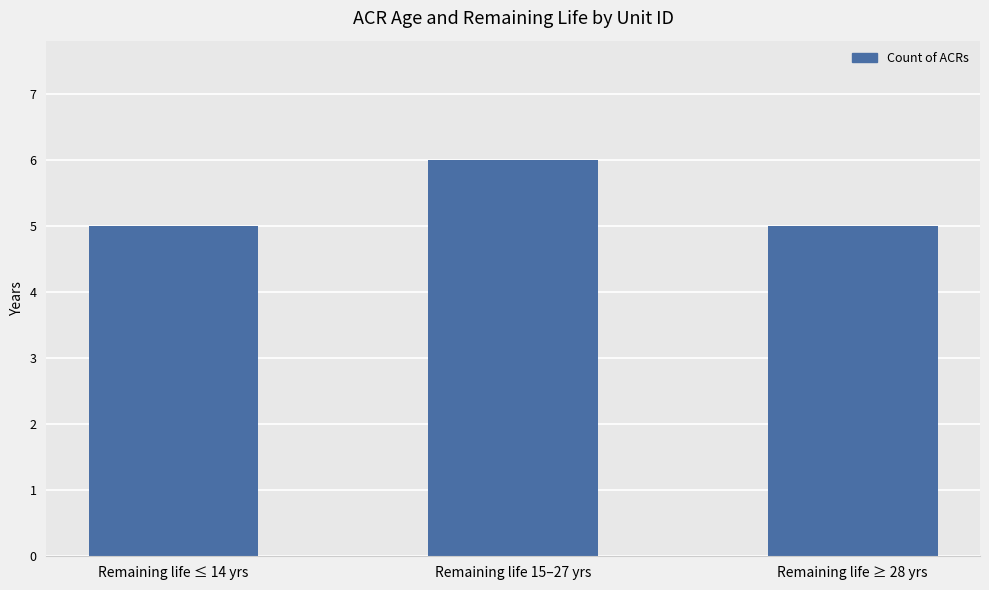

What is the average value?

5